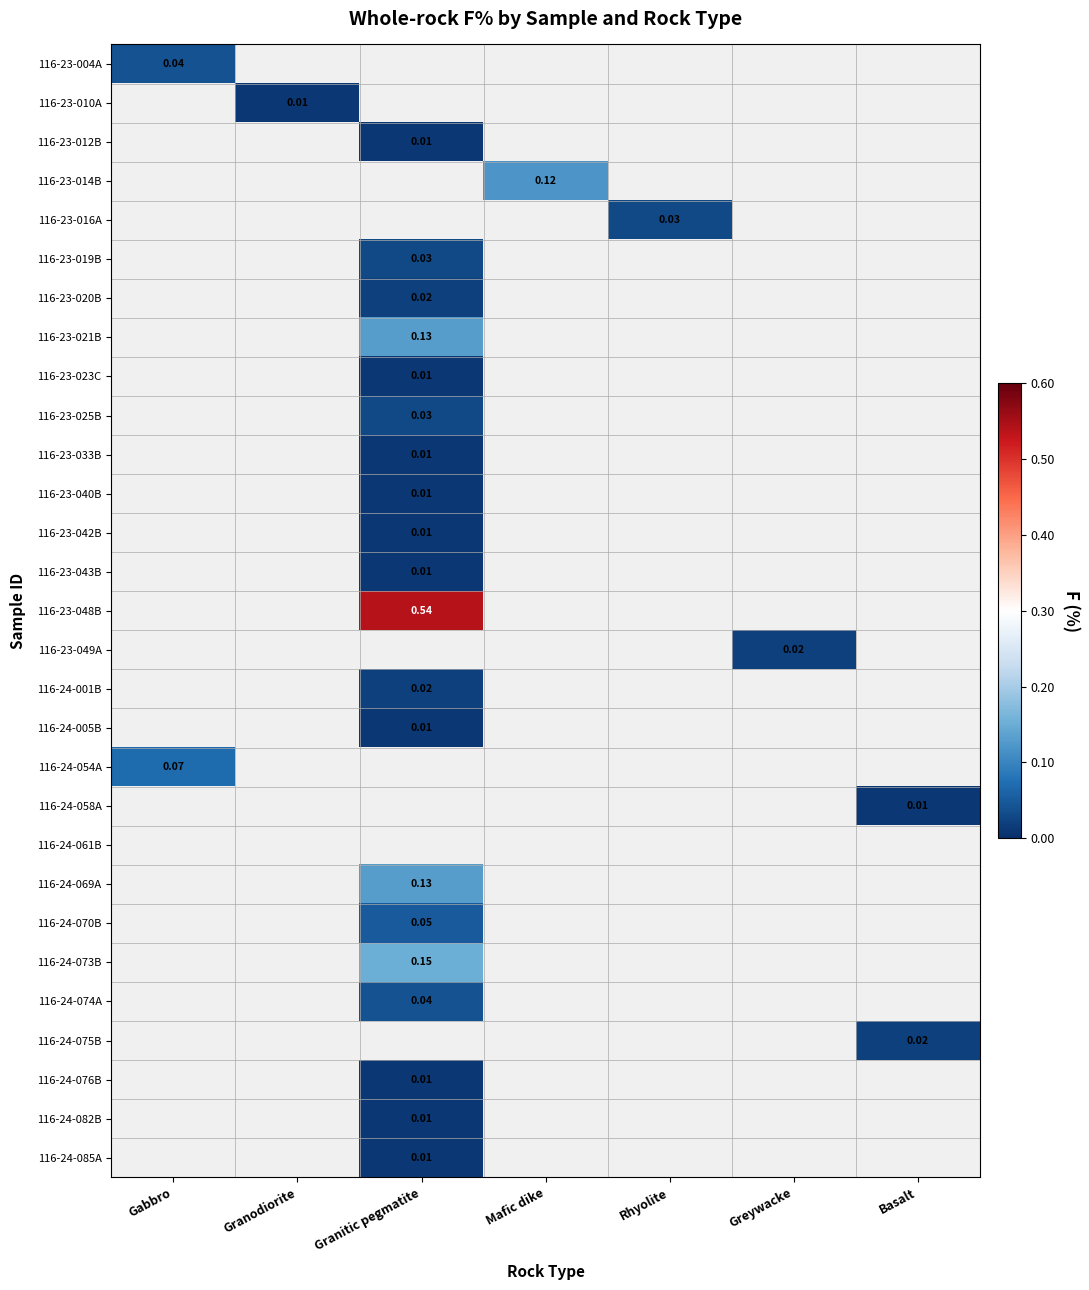

Is the value of 116-24-076B at Granitic pegmatite greater than the value of 116-24-054A at Gabbro?

No